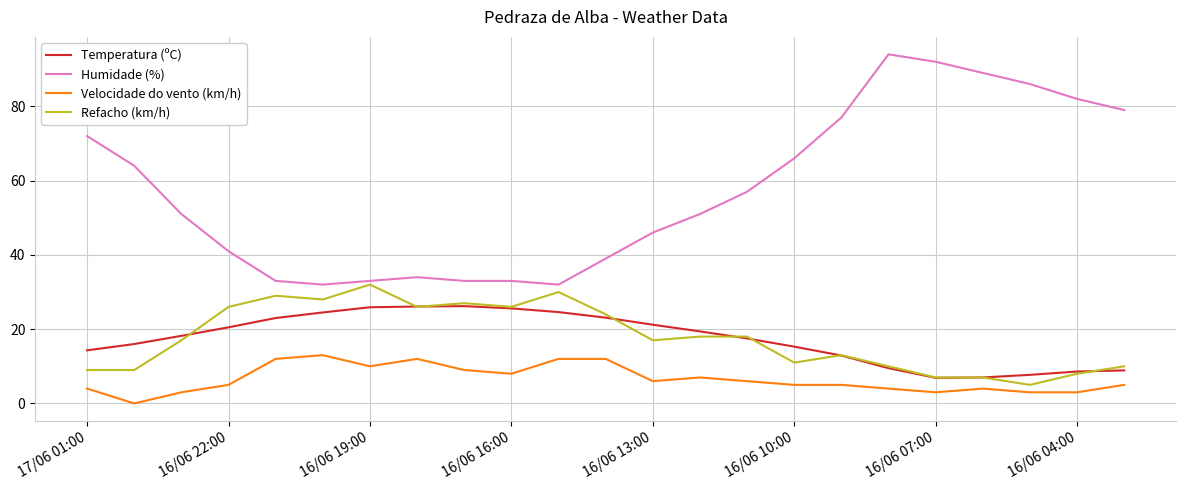

What is the lowest value of the Humidade (%) series?

32.0